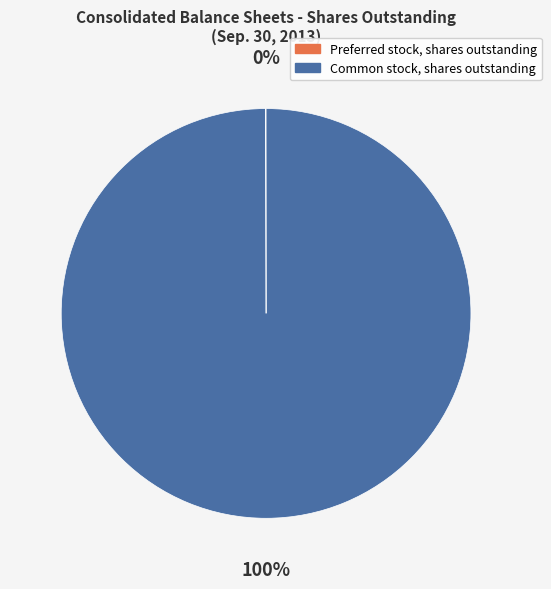

True or false: Common stock, shares outstanding accounts for 89% of the total.

False